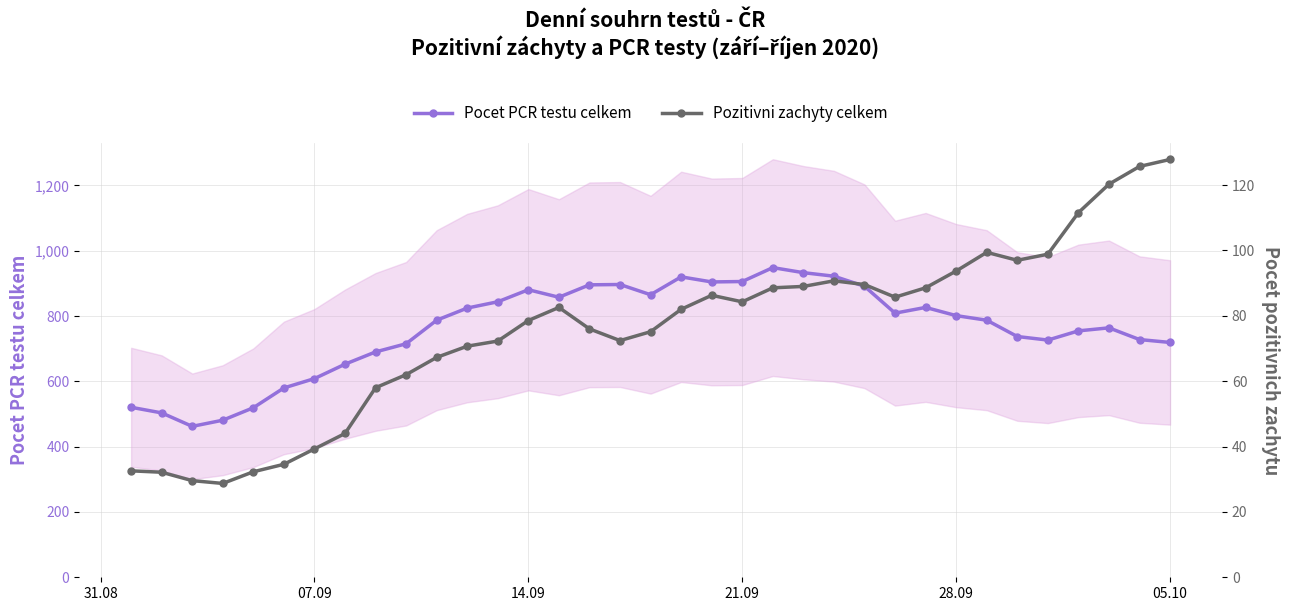

How many data points in Pozitivni zachyty celkem are less than 81?

17